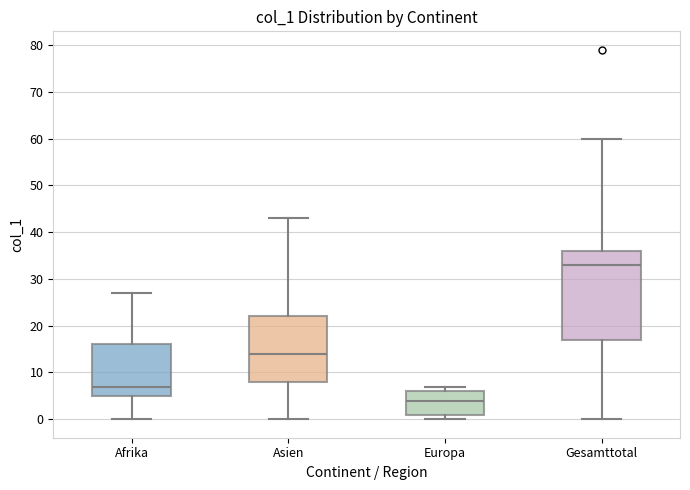

Reading left to right, transcribe this box plot: for each box, give where its median line is, the range the box spans, and where its two whiskers end, as read against the y-axis. The values are not printed on the chart, so give them approximately, as read against the axis.

Afrika: median 7, box 5 to 16, whiskers 0 to 27
Asien: median 14, box 8 to 22, whiskers 0 to 43
Europa: median 4, box 1 to 6, whiskers 0 to 7
Gesamttotal: median 33, box 17 to 36, whiskers 0 to 60